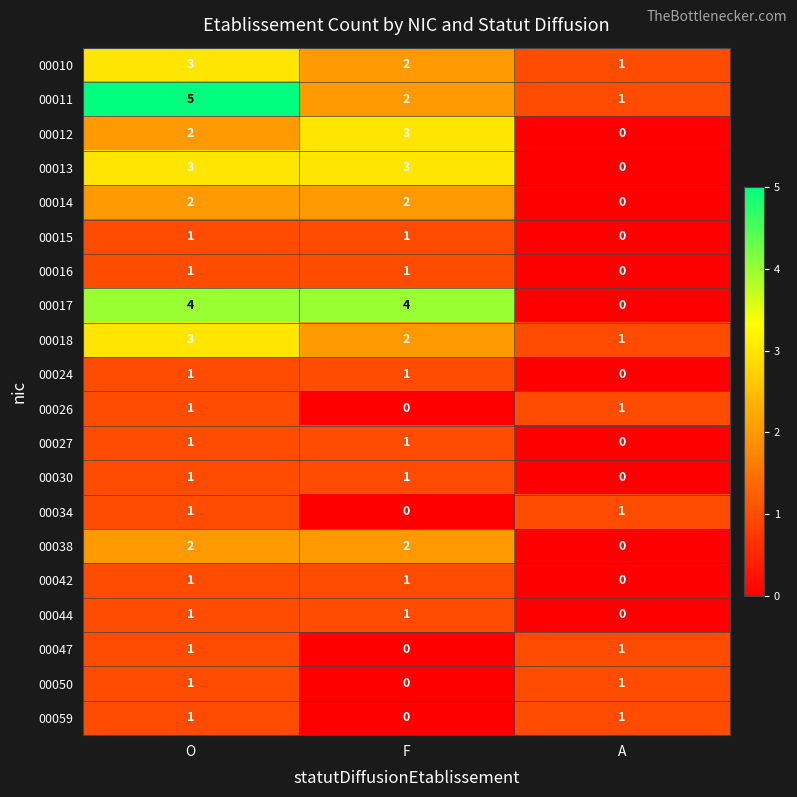

The value of 00026 at O is 1. True or false?

True